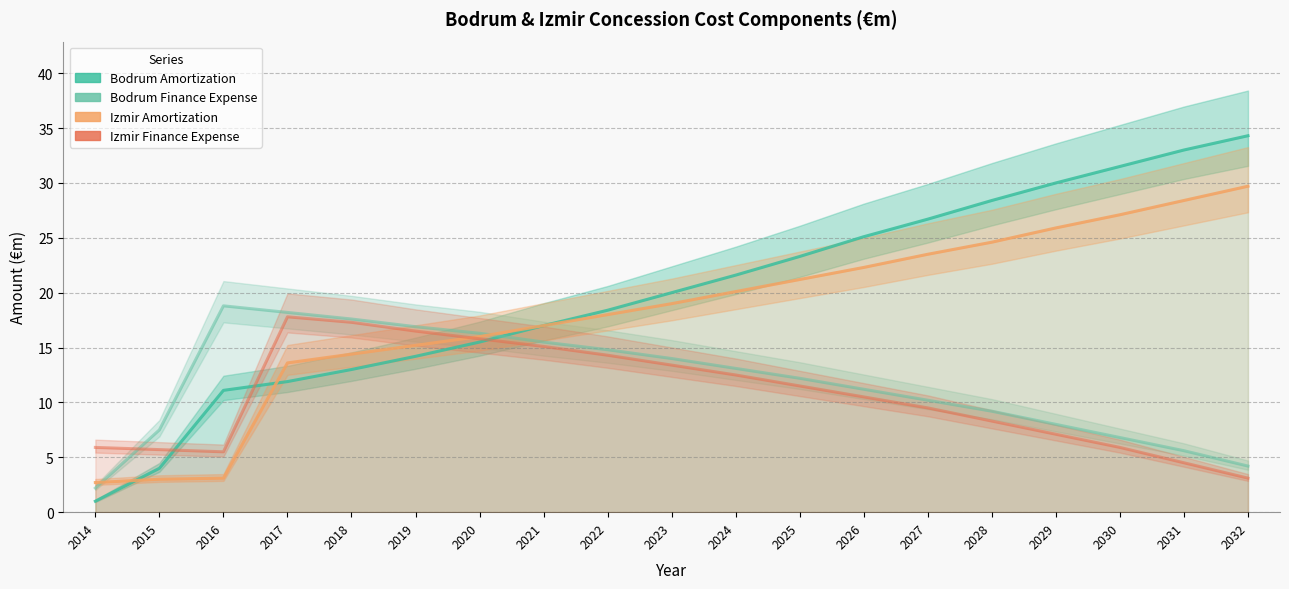

How many lines are shown in the chart?

4